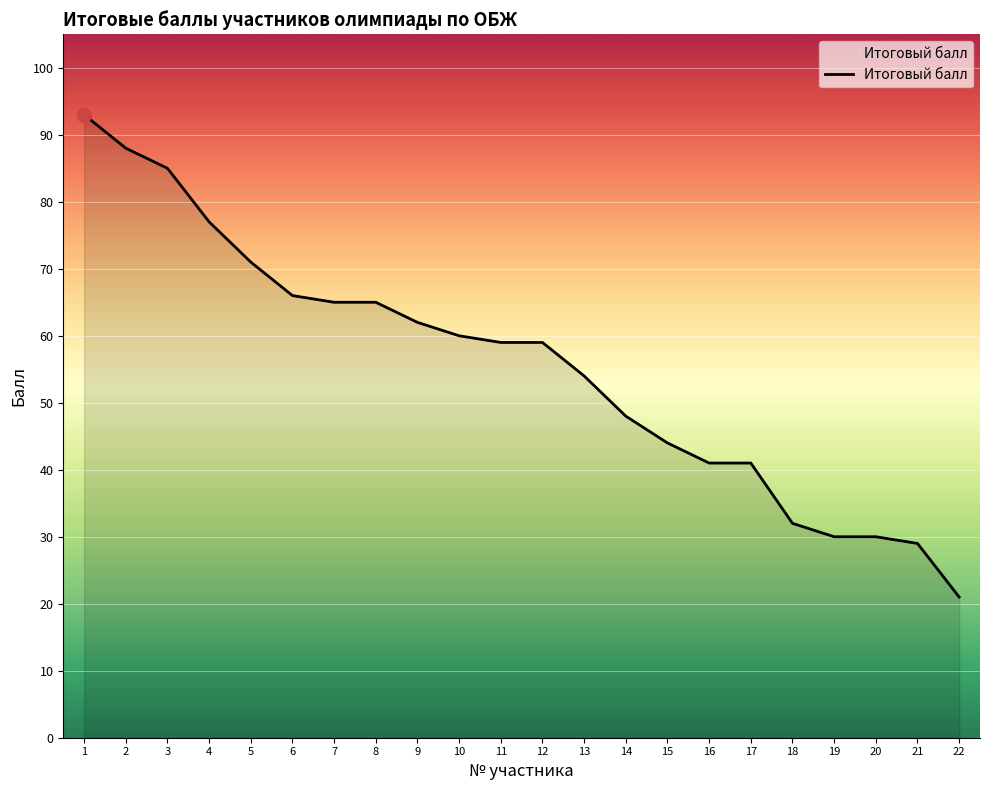

What is the difference between the maximum and minimum values?

72